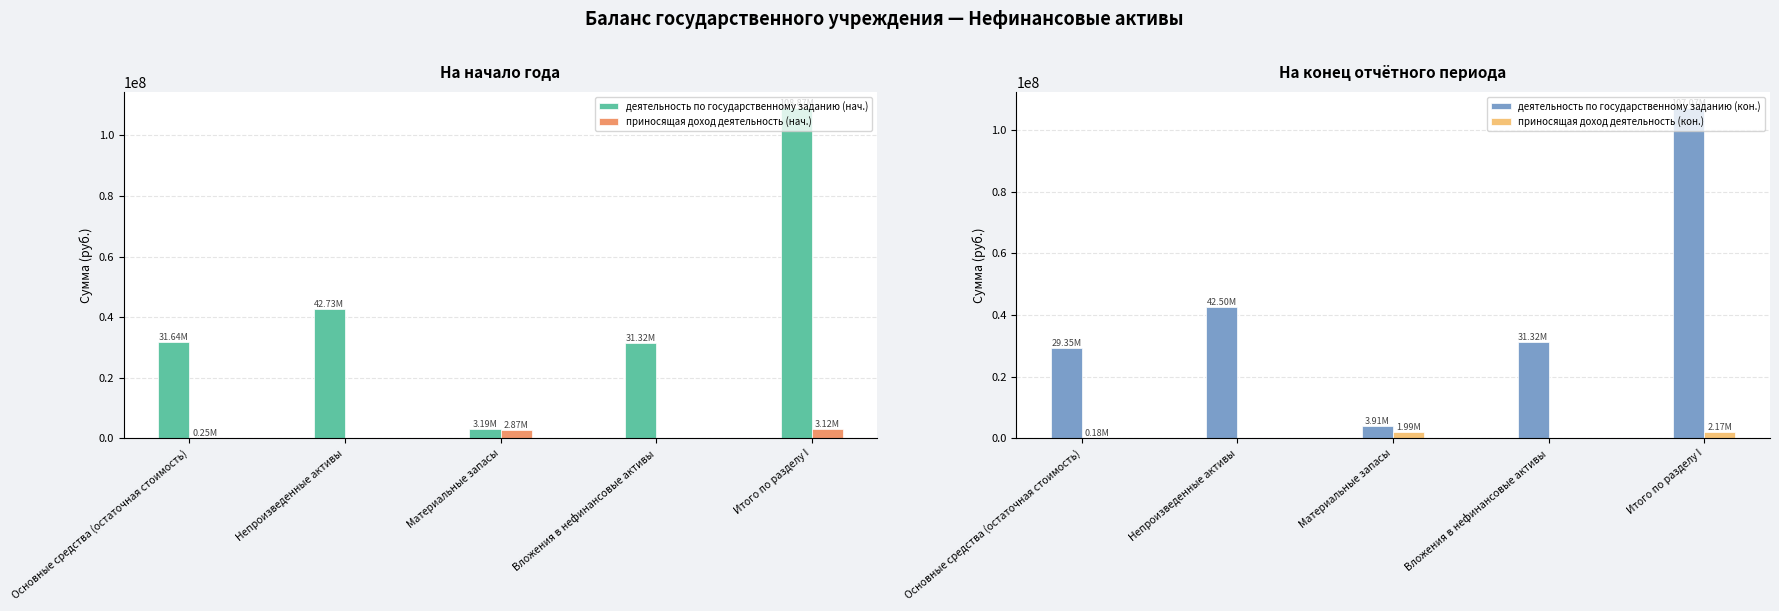

How many data points does each series have?

5